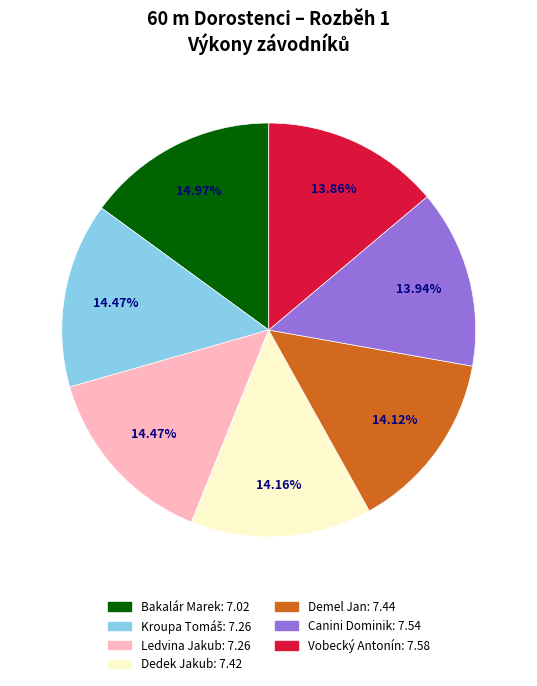

Is there a majority slice in this chart?

No